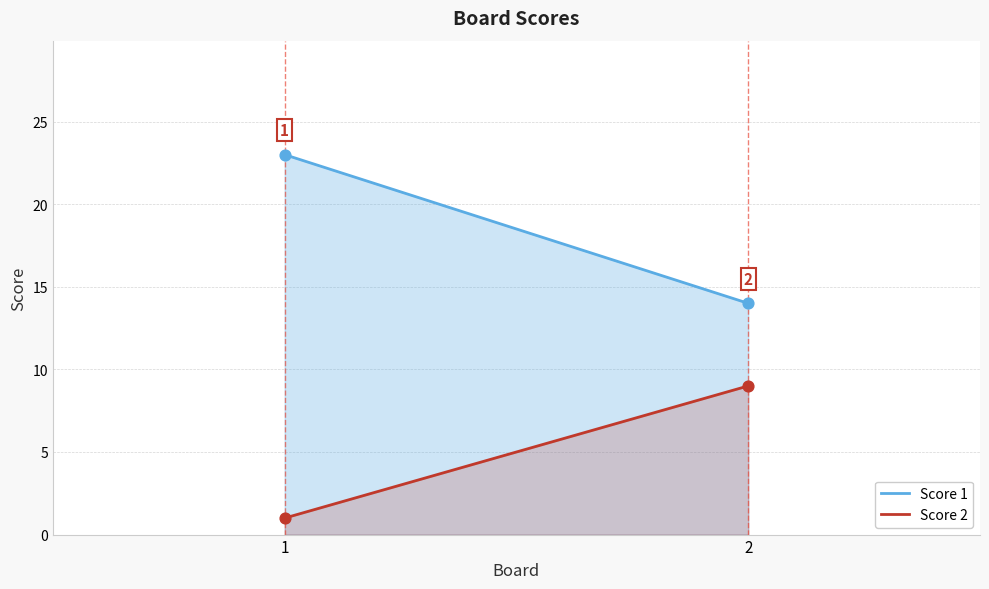

Which series reaches the maximum Y coordinate?

Score 1